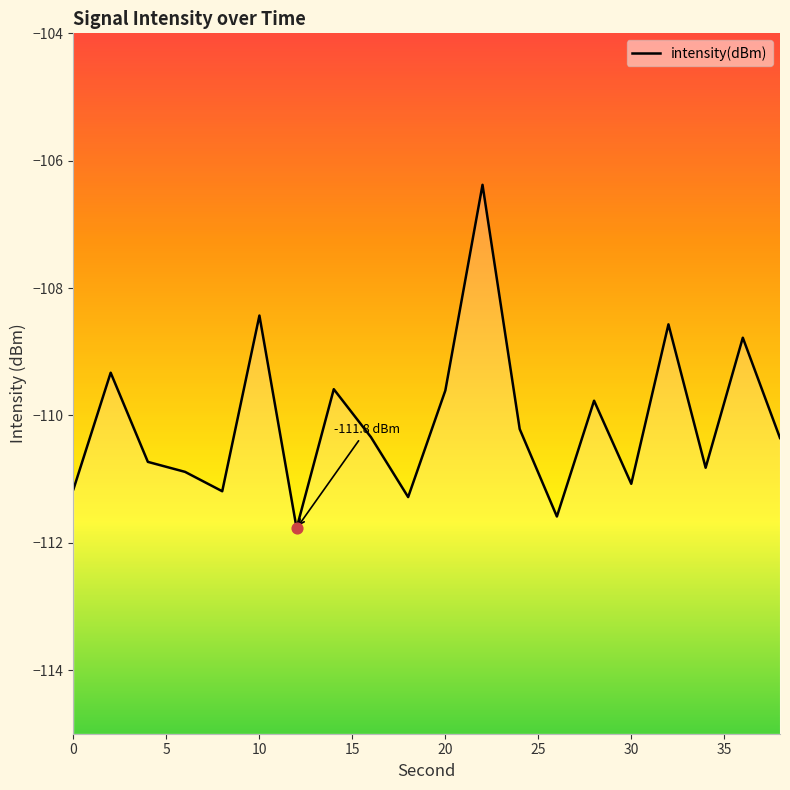

What is the change in value from 8 to 38?

+0.8